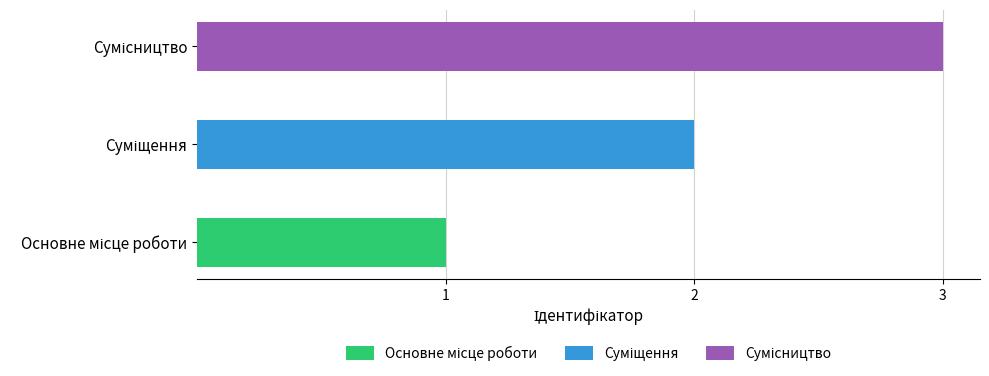

What is the difference between the values at Основне місце роботи and Суміщення?

1